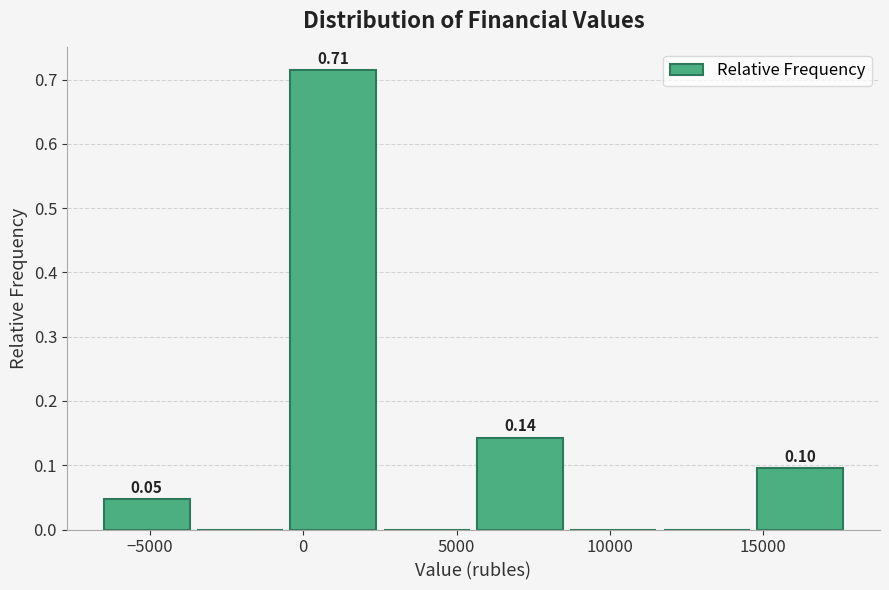

Which range on the x-axis has the tallest bar?

-500 to 2500